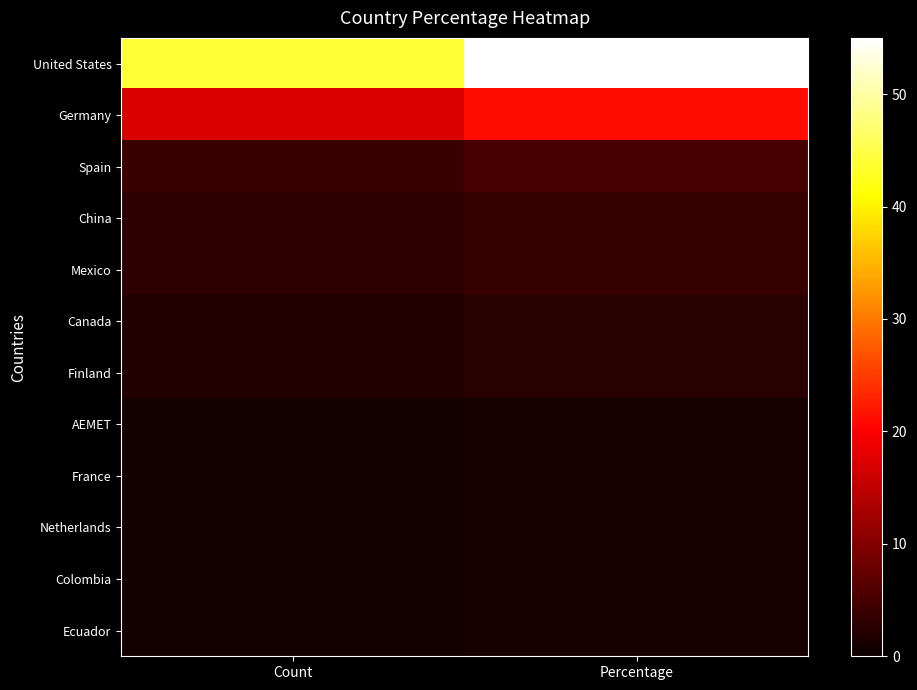

At which category is the sum across all series the highest?

Percentage